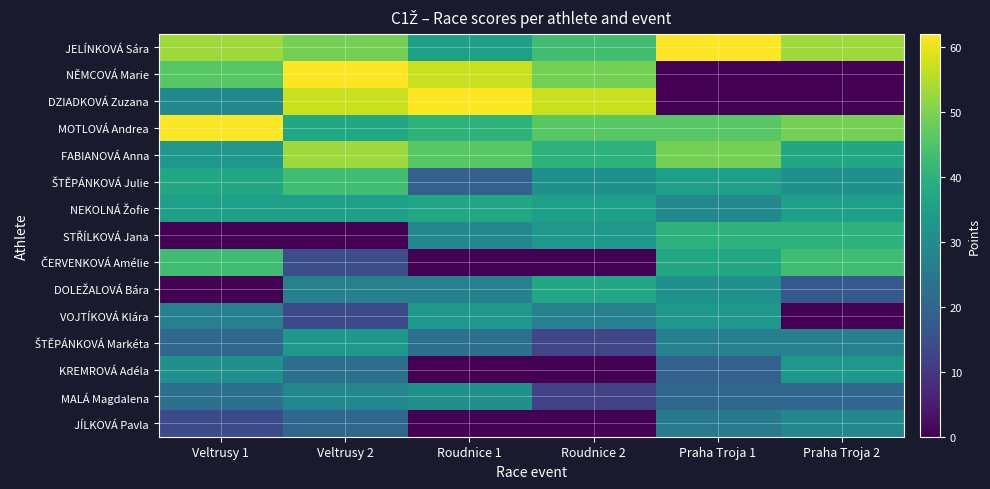

What is the highest value of the JELÍNKOVÁ Sára series?

62